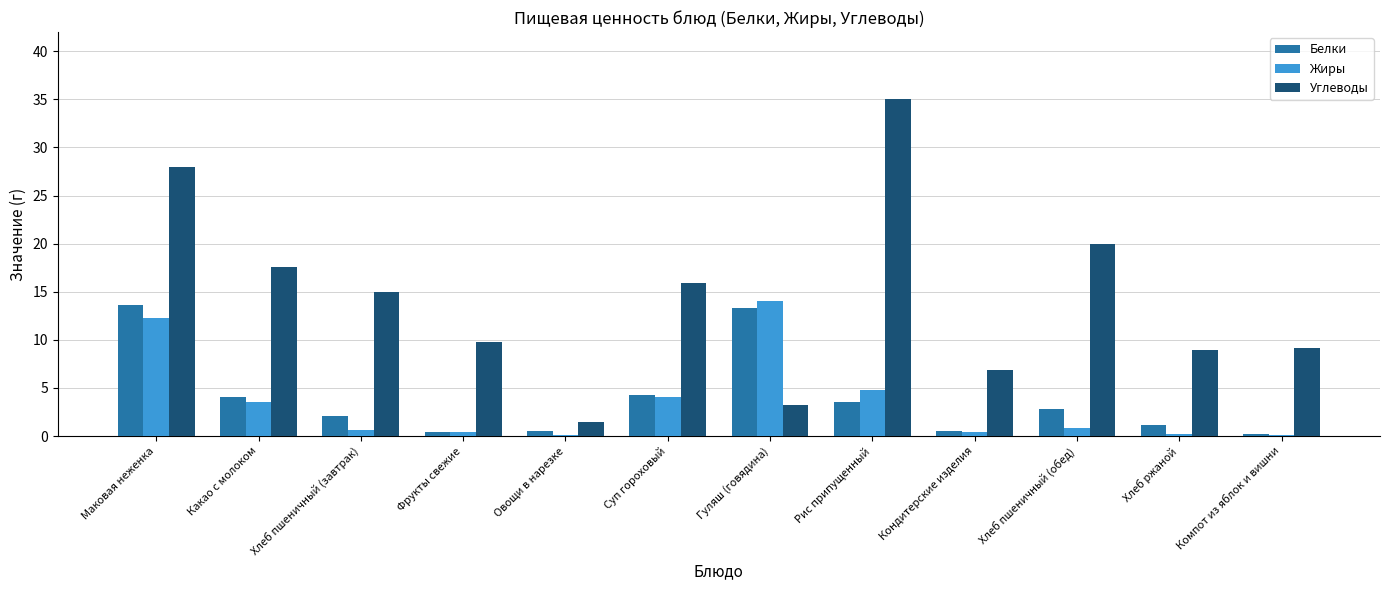

Which series has the largest total across all categories?

Углеводы